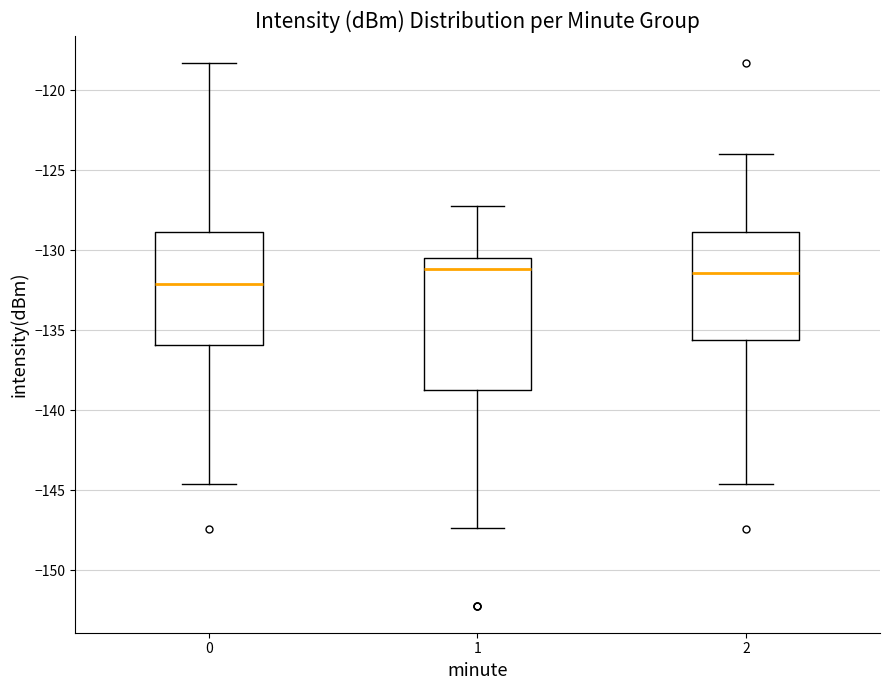

Reading left to right, read every box against the y-axis: the position of its median line, the range the box covers, and the ends of its whiskers. The values are not printed on the chart, so give them approximately, as read against the axis.

0: median -132.0, box -136.0 to -129.0, whiskers -144.5 to -118.5
1: median -131.0, box -138.5 to -130.5, whiskers -147.5 to -127.0
2: median -131.5, box -135.5 to -129.0, whiskers -144.5 to -124.0